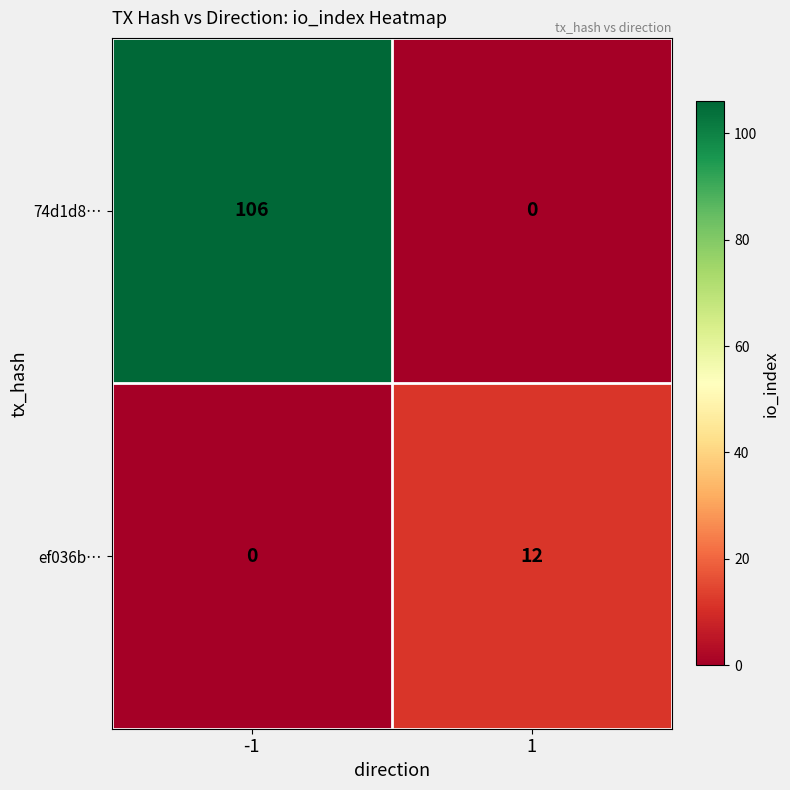

At -1, list the series in order from largest to smallest.

74d1d8…, ef036b…